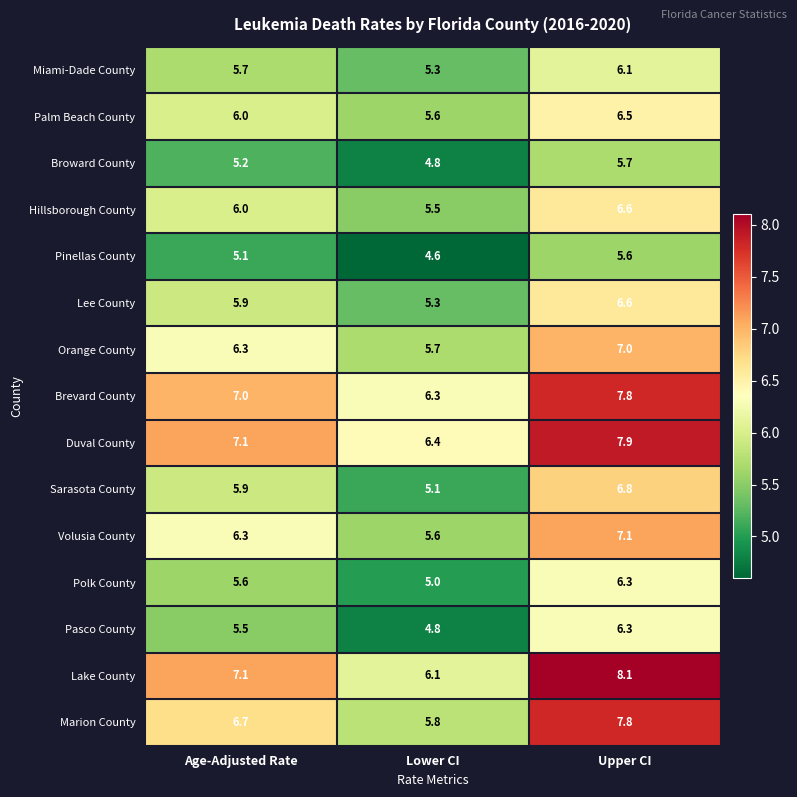

The value of Pasco County at Upper CI is 6.3. True or false?

True